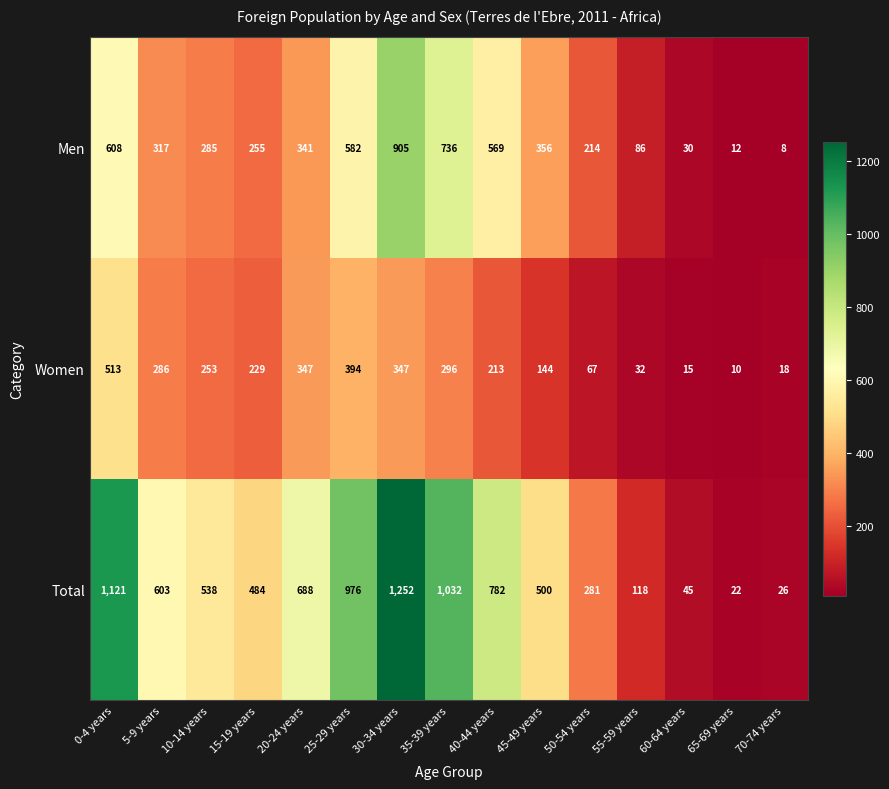

At which label does Men reach its minimum?

70-74 years